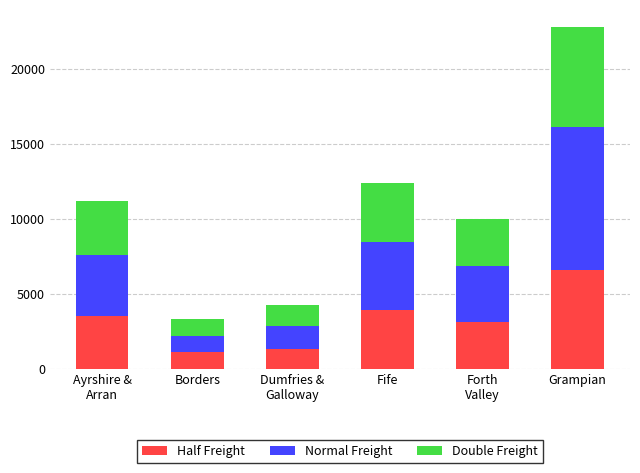

Which category has the highest value in the Half Freight series?

Grampian